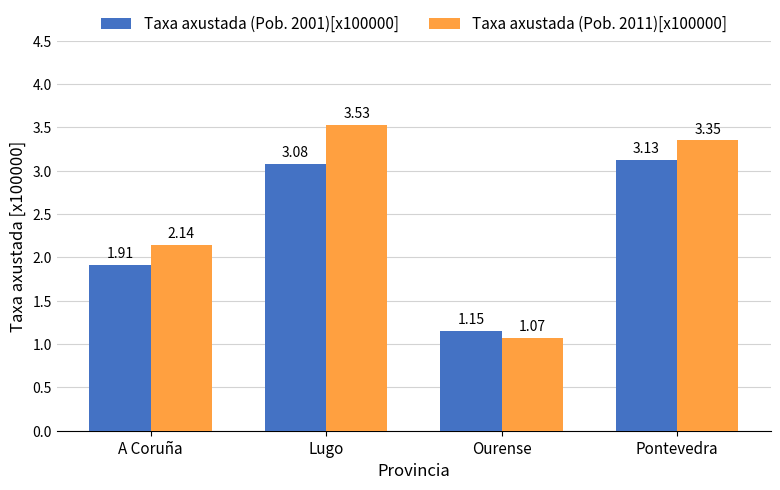

At which label does Taxa axustada (Pob. 2011)[x100000] first exceed 3?

Lugo